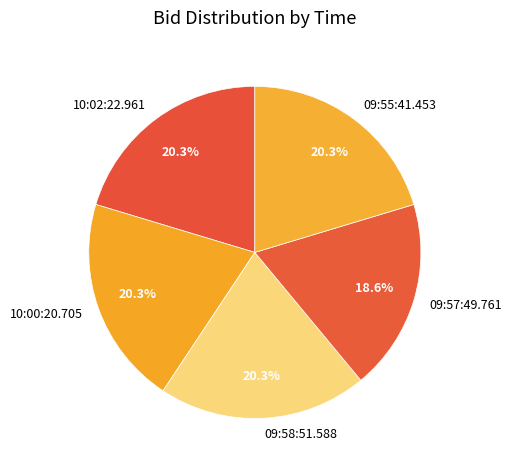

What percentage do 10:00:20.705 and 09:57:49.761 together represent?

39.0%